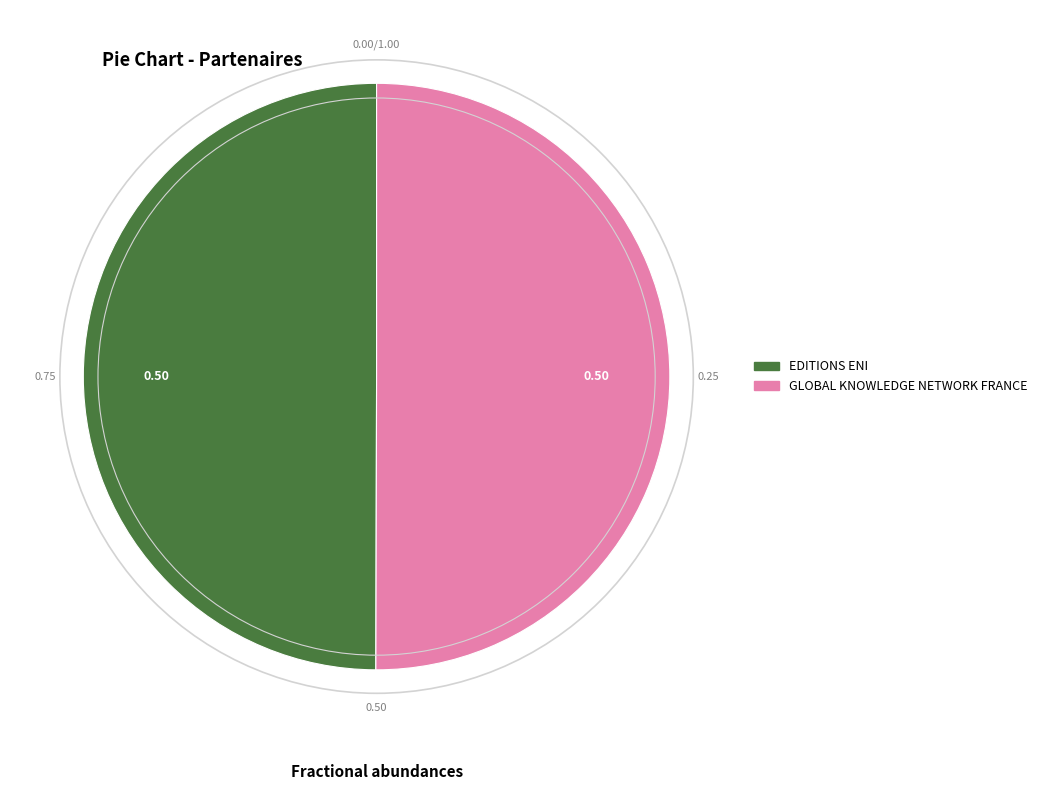

Approximately how many times larger is the value at EDITIONS ENI compared to GLOBAL KNOWLEDGE NETWORK FRANCE?

1.0